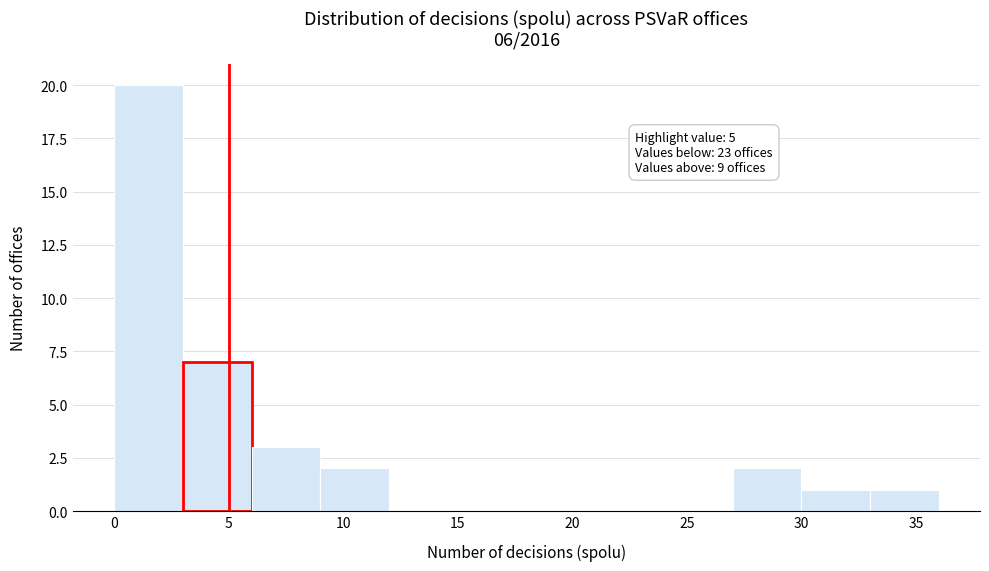

Which range on the x-axis has the tallest bar?

0 to 3